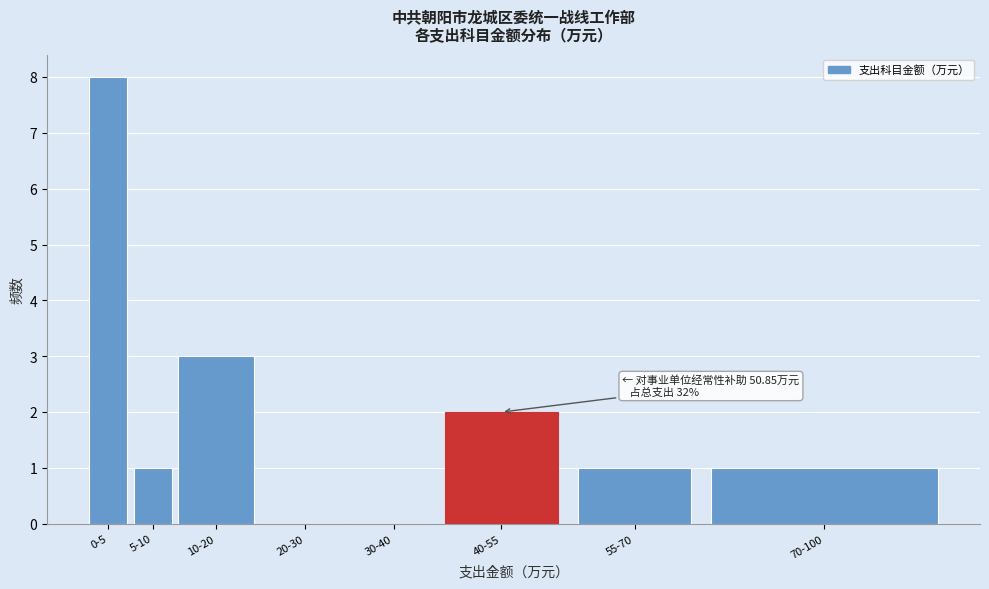

Reading left to right, transcribe all the data shown in this chart.

0-5=8	5-10=1	10-20=3	20-30=0	30-40=0	40-55=2	55-70=1	70-100=1